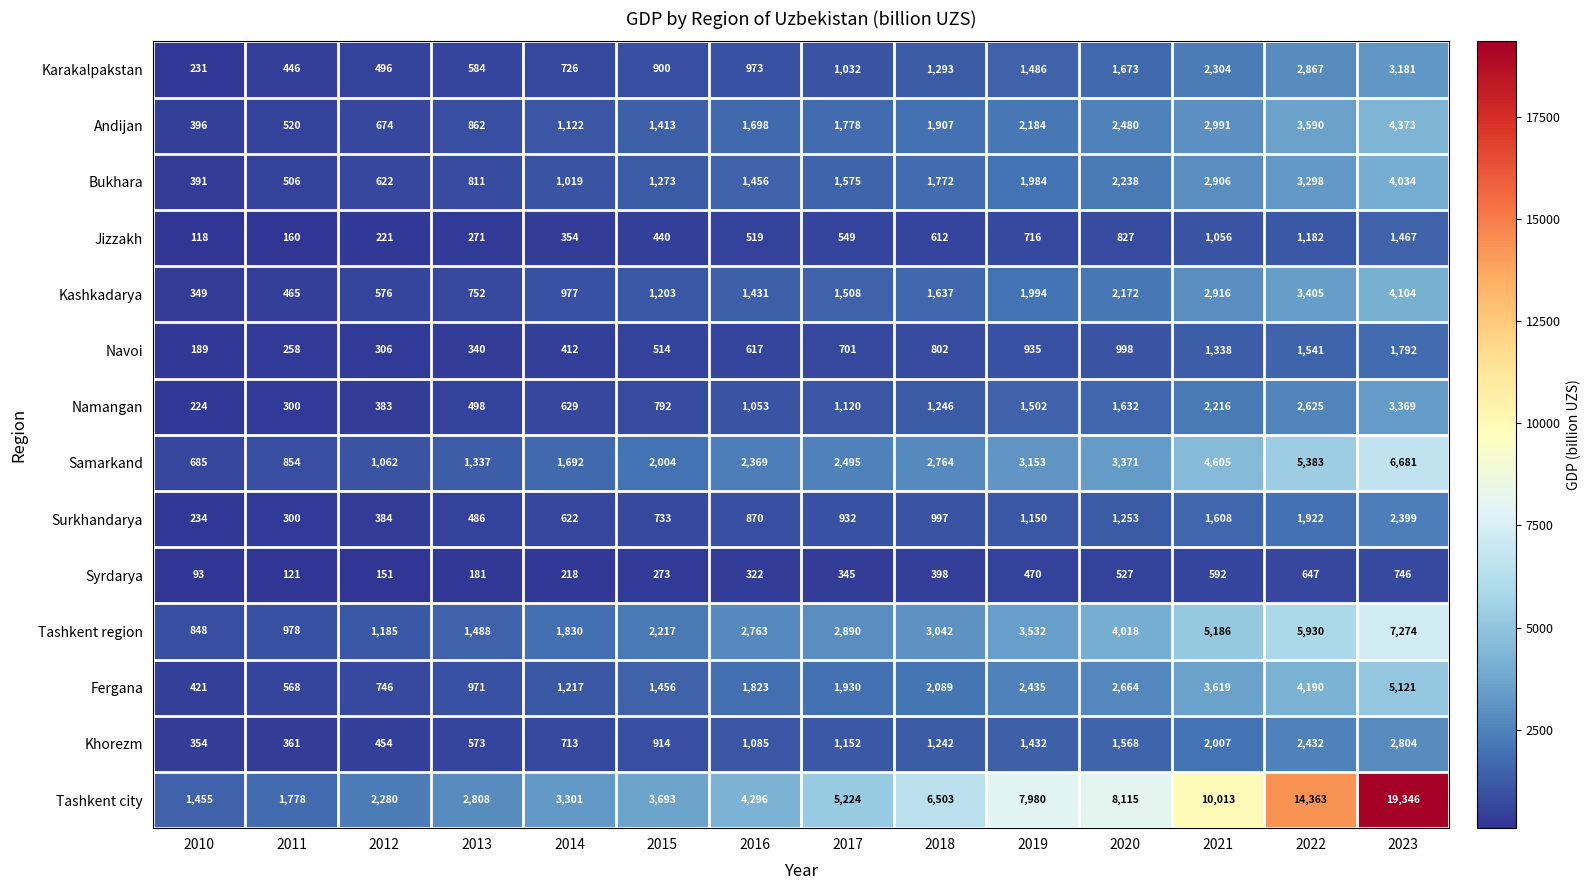

At how many categories does at least one series exceed 4740?

7